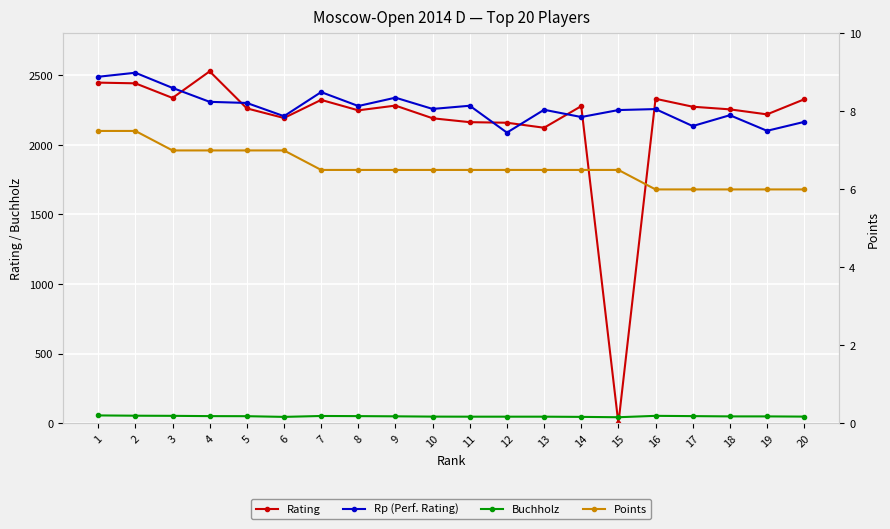

At which label is Points closest to 6?

16